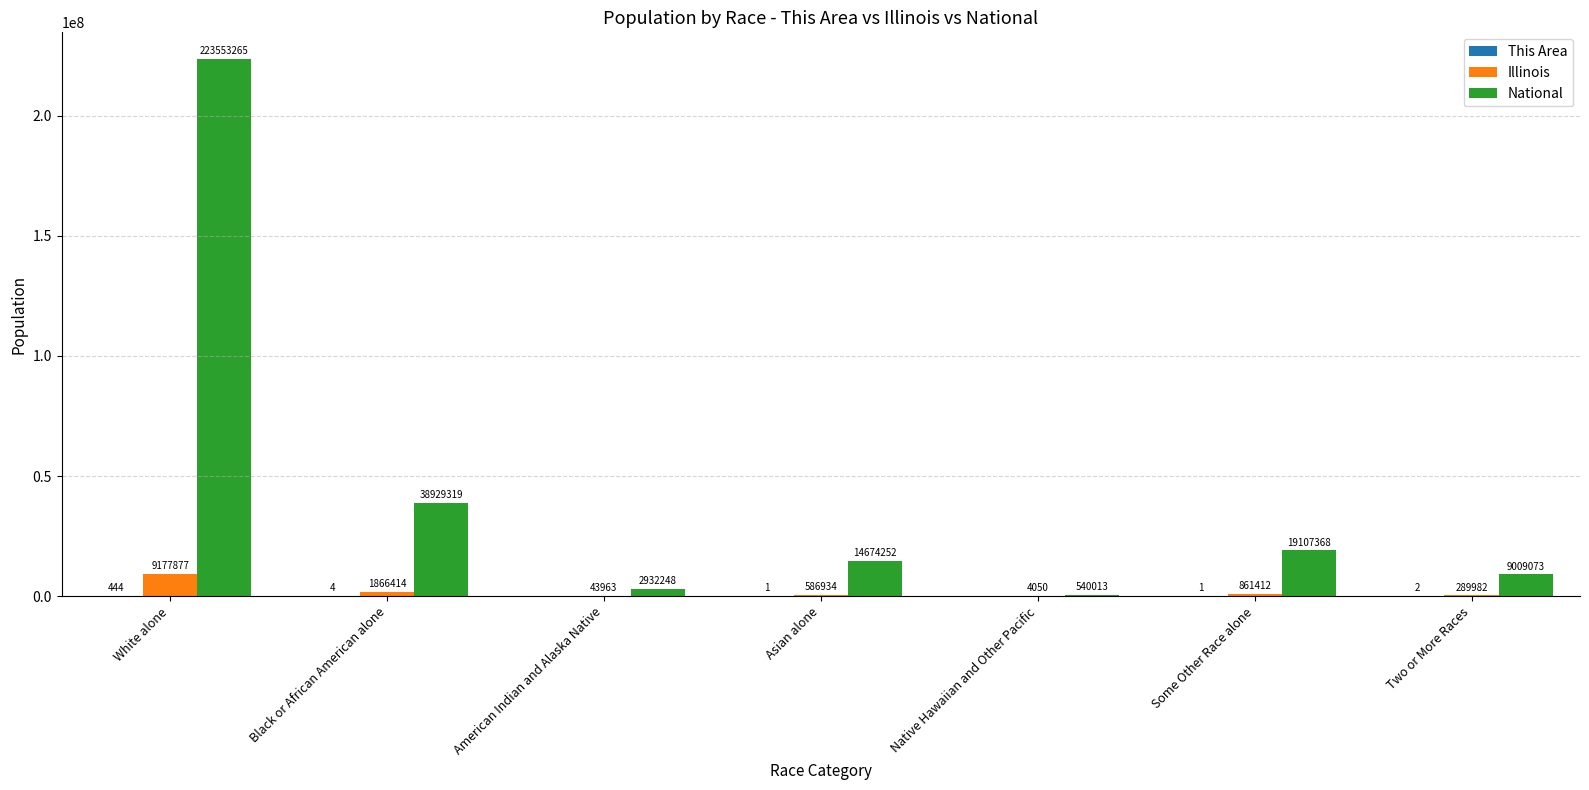

Is it true that National equals 2932248 at American Indian and Alaska Native?

True